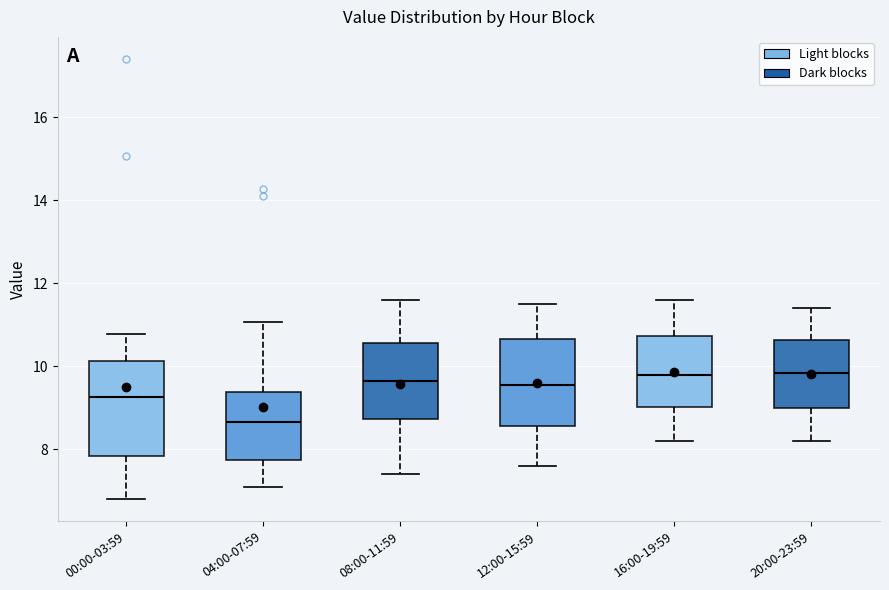

Reading left to right, read every box against the y-axis: the position of its median line, the range the box covers, and the ends of its whiskers. The values are not printed on the chart, so give them approximately, as read against the axis.

00:00-03:59: median 9.2, box 7.8 to 10.2, whiskers 6.8 to 10.8
04:00-07:59: median 8.6, box 7.8 to 9.4, whiskers 7.2 to 11.0
08:00-11:59: median 9.6, box 8.8 to 10.6, whiskers 7.4 to 11.6
12:00-15:59: median 9.6, box 8.6 to 10.6, whiskers 7.6 to 11.6
16:00-19:59: median 9.8, box 9.0 to 10.8, whiskers 8.2 to 11.6
20:00-23:59: median 9.8, box 9.0 to 10.6, whiskers 8.2 to 11.4